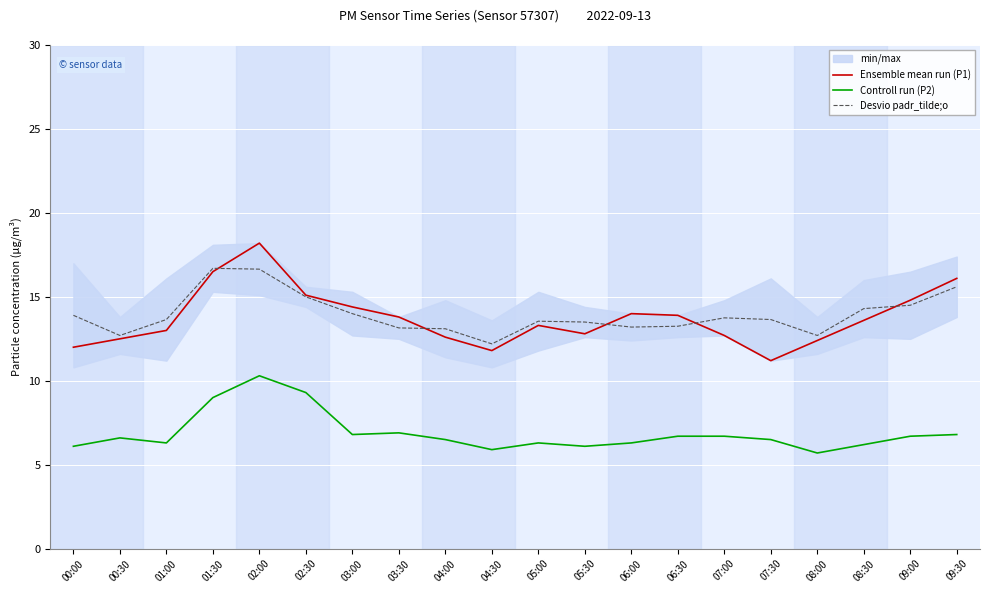

Does the chart display data point markers on the line(s)?

No